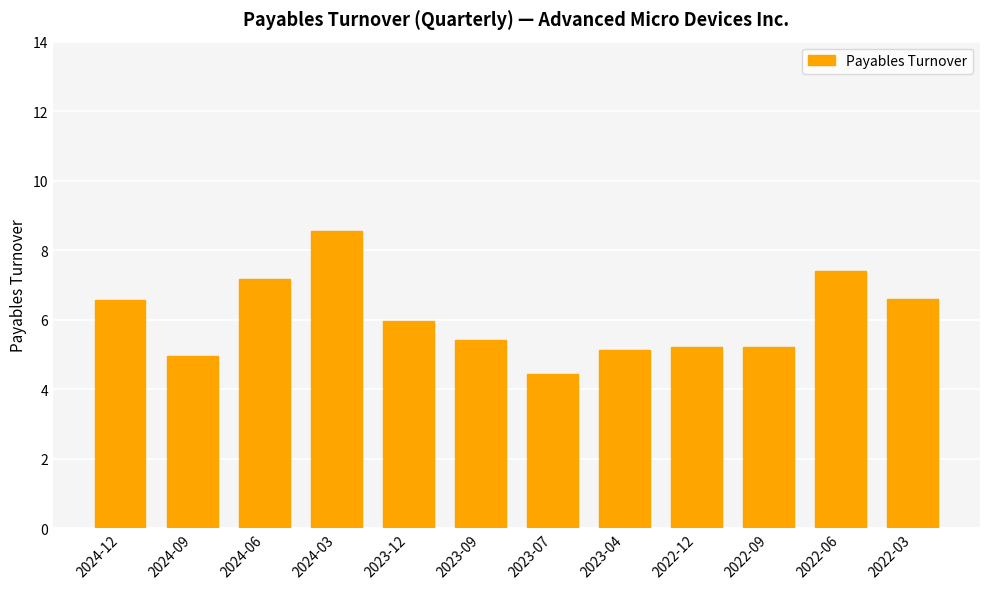

What is the greatest value displayed?

8.6